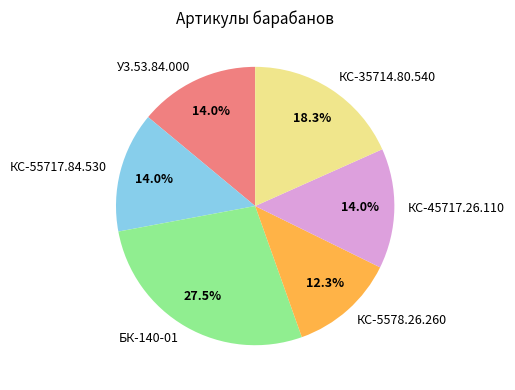

Which slice is the smallest?

КС-5578.26.260